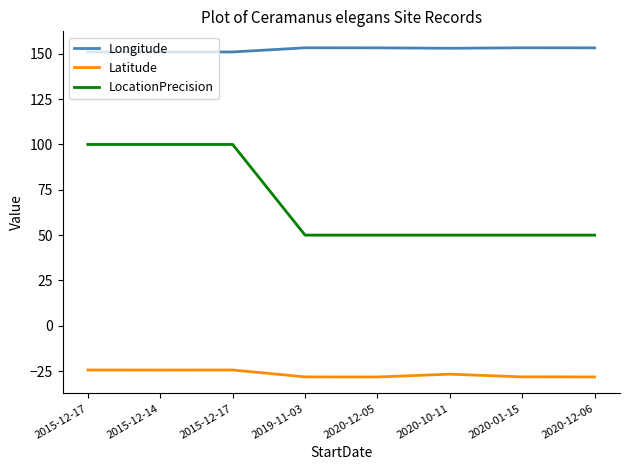

What is the label of the 5th point from the right?

2019-11-03